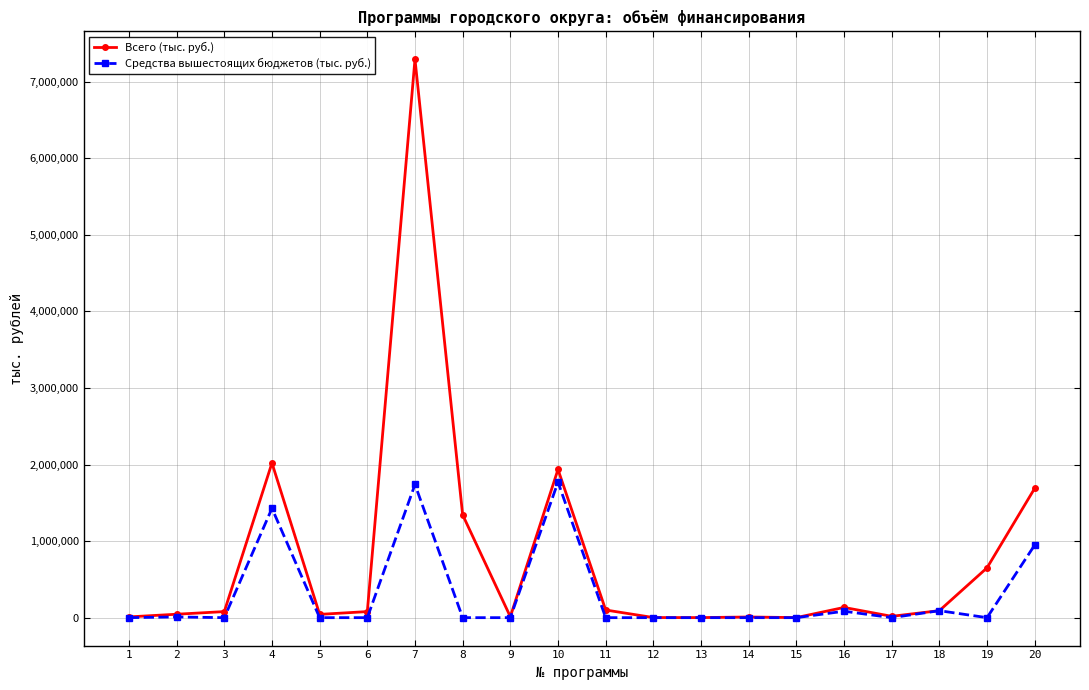

At how many categories does at least one series exceed 7146930?

1